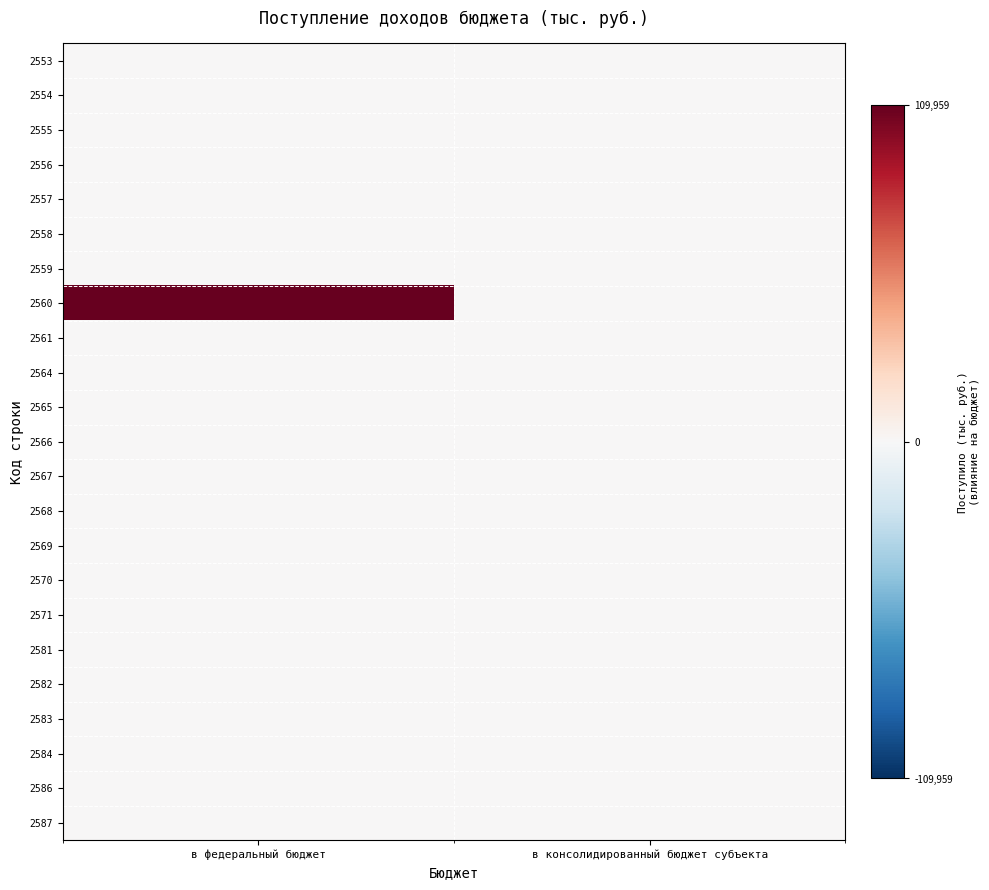

Reading left to right, list all the values displayed in this chart.

2553: в федеральный бюджет=0	в консолидированный бюджет субъекта=0
2554: в федеральный бюджет=0	в консолидированный бюджет субъекта=0
2555: в федеральный бюджет=0	в консолидированный бюджет субъекта=0
2556: в федеральный бюджет=0	в консолидированный бюджет субъекта=0
2557: в федеральный бюджет=36	в консолидированный бюджет субъекта=0
2558: в федеральный бюджет=0	в консолидированный бюджет субъекта=0
2559: в федеральный бюджет=5	в консолидированный бюджет субъекта=0
2560: в федеральный бюджет=109959	в консолидированный бюджет субъекта=0
2561: в федеральный бюджет=0	в консолидированный бюджет субъекта=0
2564: в федеральный бюджет=188	в консолидированный бюджет субъекта=0
2565: в федеральный бюджет=0	в консолидированный бюджет субъекта=0
2566: в федеральный бюджет=0	в консолидированный бюджет субъекта=0
2567: в федеральный бюджет=1	в консолидированный бюджет субъекта=0
2568: в федеральный бюджет=0	в консолидированный бюджет субъекта=0
2569: в федеральный бюджет=0	в консолидированный бюджет субъекта=0
2570: в федеральный бюджет=0	в консолидированный бюджет субъекта=0
2571: в федеральный бюджет=11	в консолидированный бюджет субъекта=0
2581: в федеральный бюджет=0	в консолидированный бюджет субъекта=0
2582: в федеральный бюджет=0	в консолидированный бюджет субъекта=0
2583: в федеральный бюджет=183	в консолидированный бюджет субъекта=0
2584: в федеральный бюджет=3	в консолидированный бюджет субъекта=3
2586: в федеральный бюджет=8	в консолидированный бюджет субъекта=0
2587: в федеральный бюджет=0	в консолидированный бюджет субъекта=0